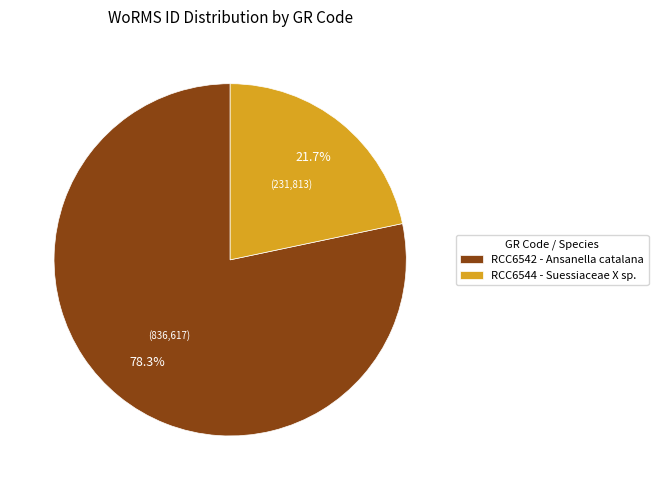

Approximately how many times larger is the value at RCC6544 compared to RCC6542?

0.3